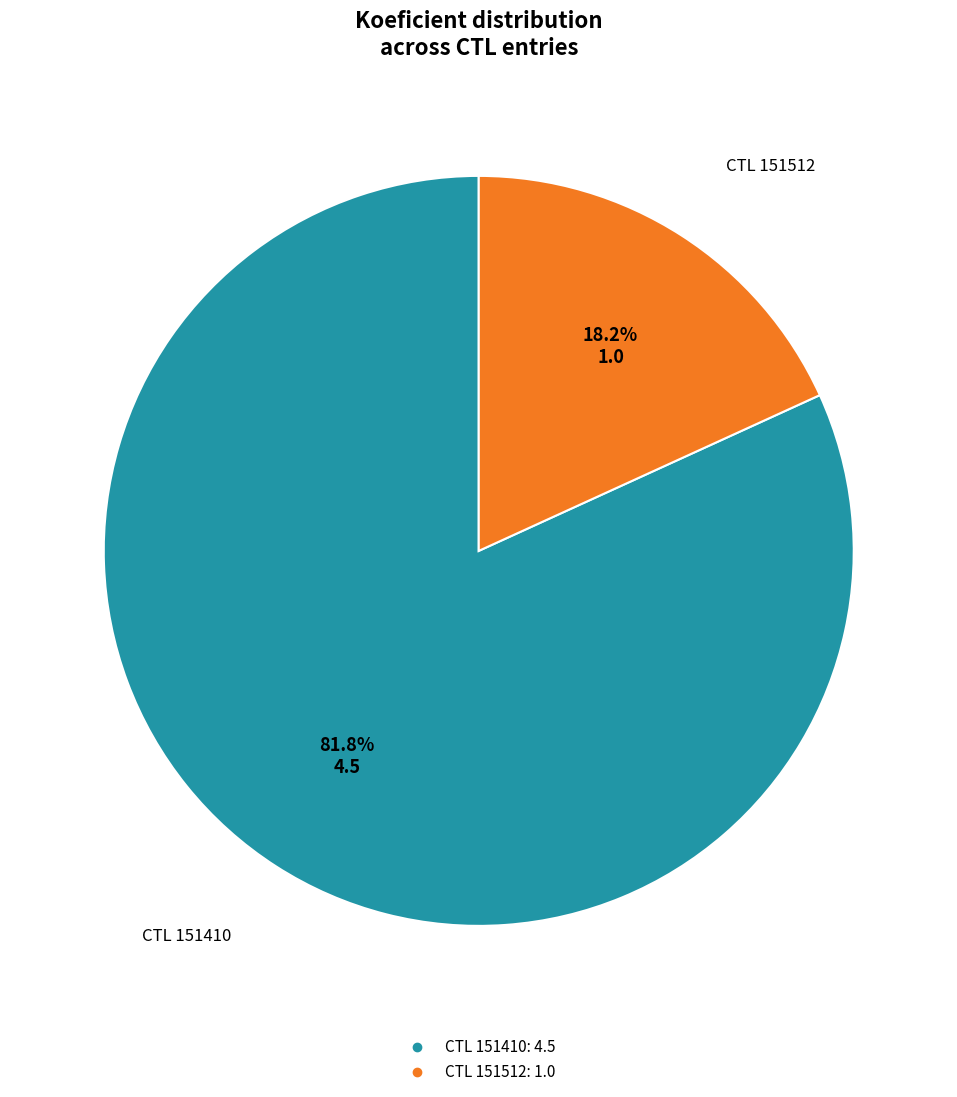

Does any single category account for the majority?

Yes